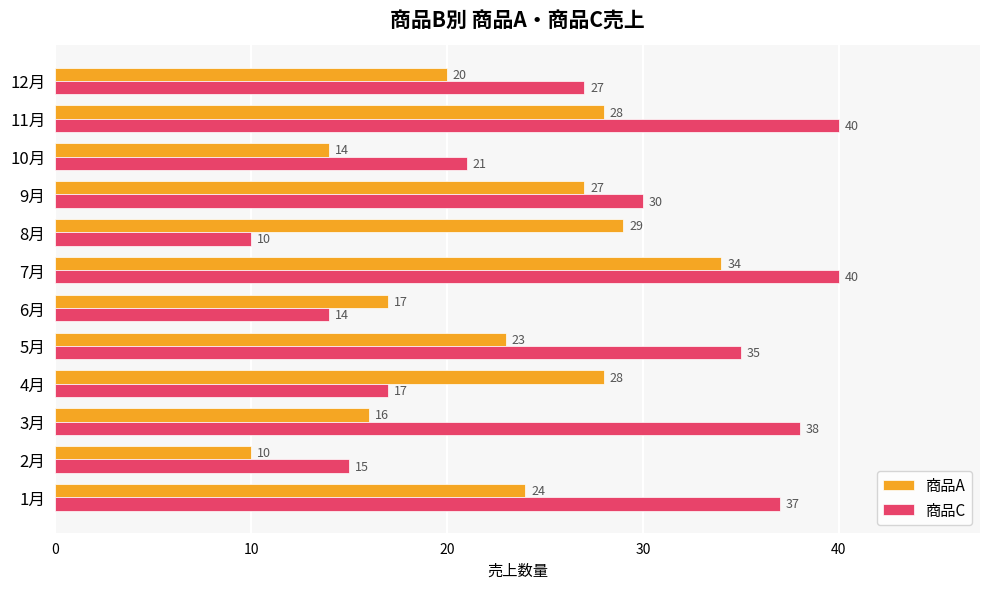

Which series has the widest spread of values?

商品C